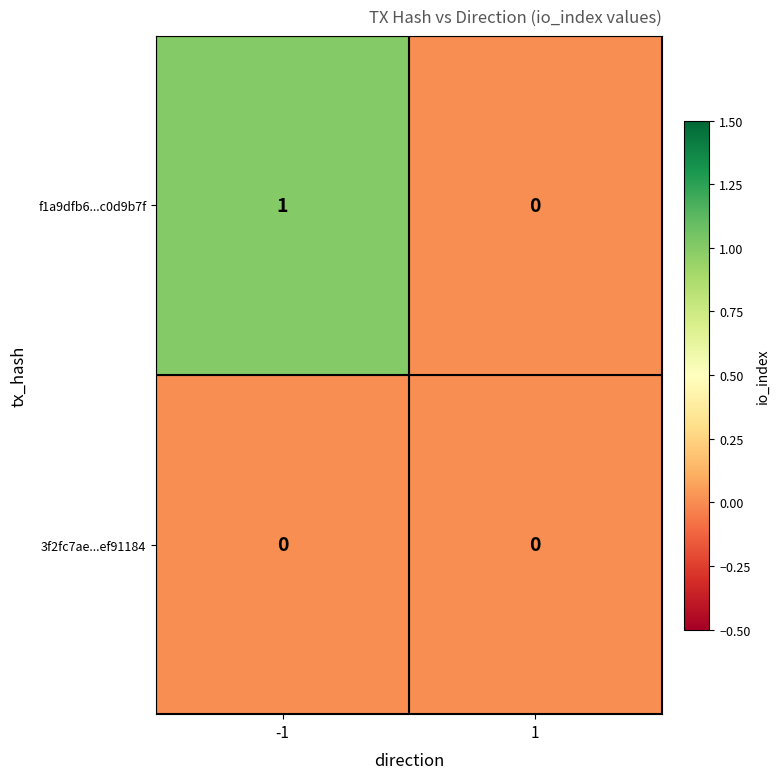

Rank the series by their maximum value, from lowest to highest.

3f2fc7ae...ef91184, f1a9dfb6...c0d9b7f